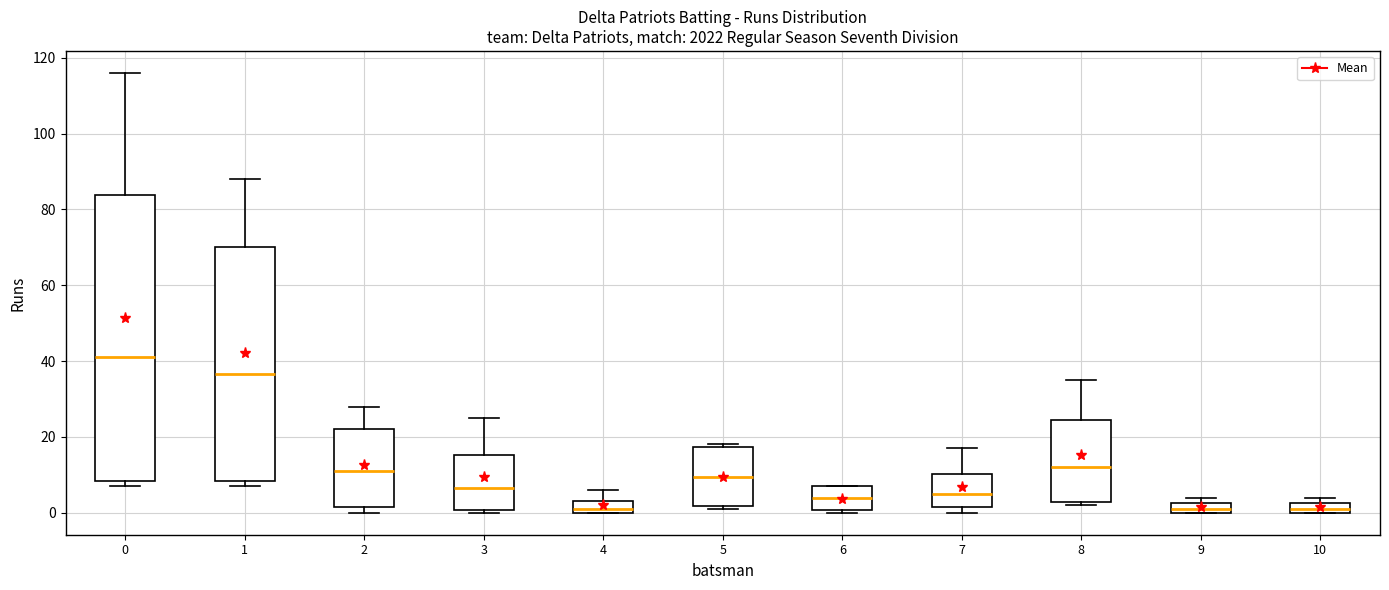

Where is the lower edge of the box at x = 9 on the y-axis? The values are not printed on the chart, so give them approximately, as read against the axis.

0